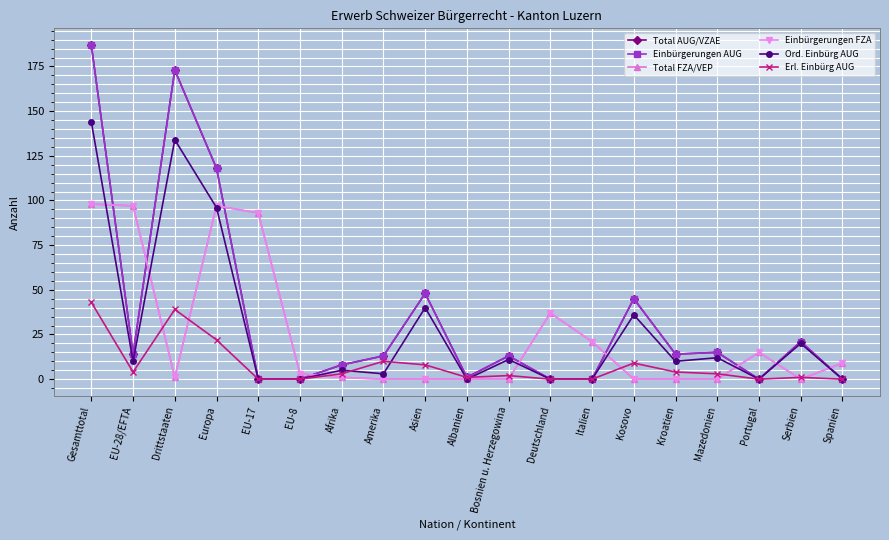

Does the chart have visible grid lines?

Yes